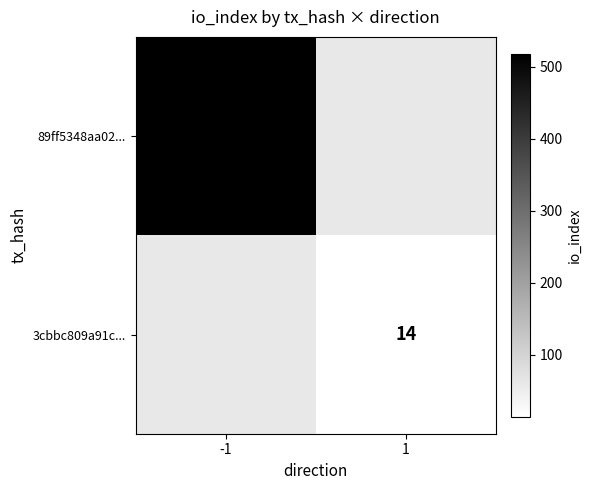

Is it true that 89ff5348aa02... equals 518 at -1?

True